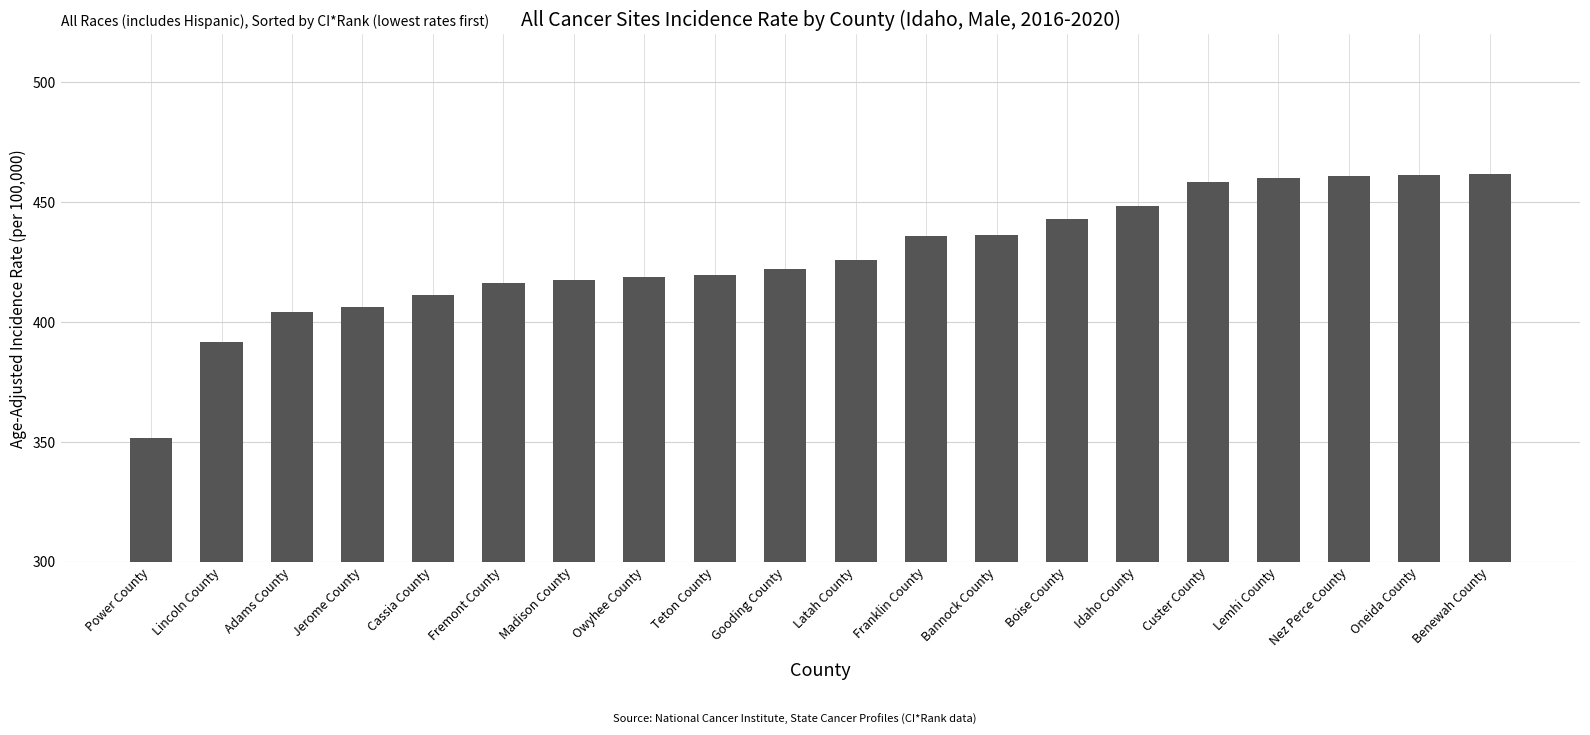

What is the difference between the maximum and minimum values?

110.0